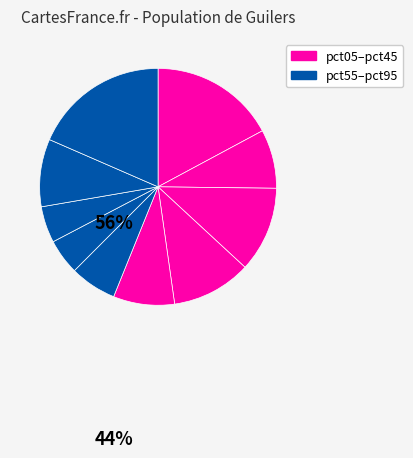

How many slices are in this pie chart?

10